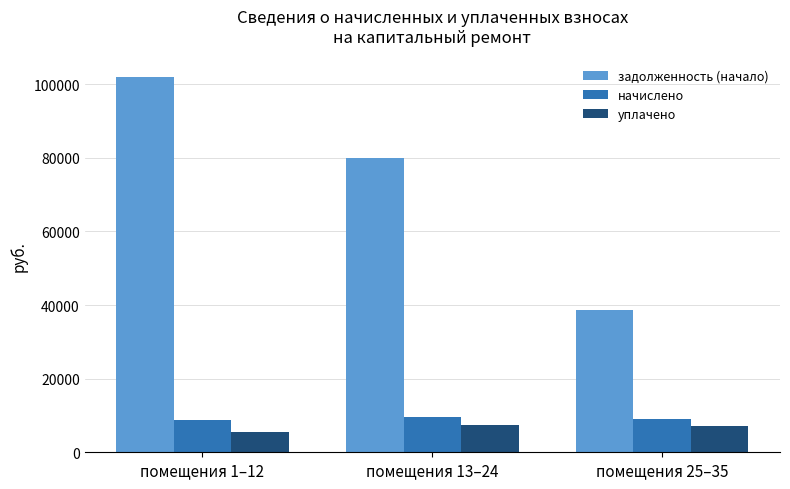

What is the sum of all начислено values?

27327.4